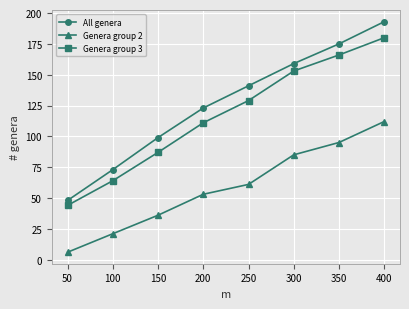

Is it true that Genera group 2 equals 36 at 250?

False